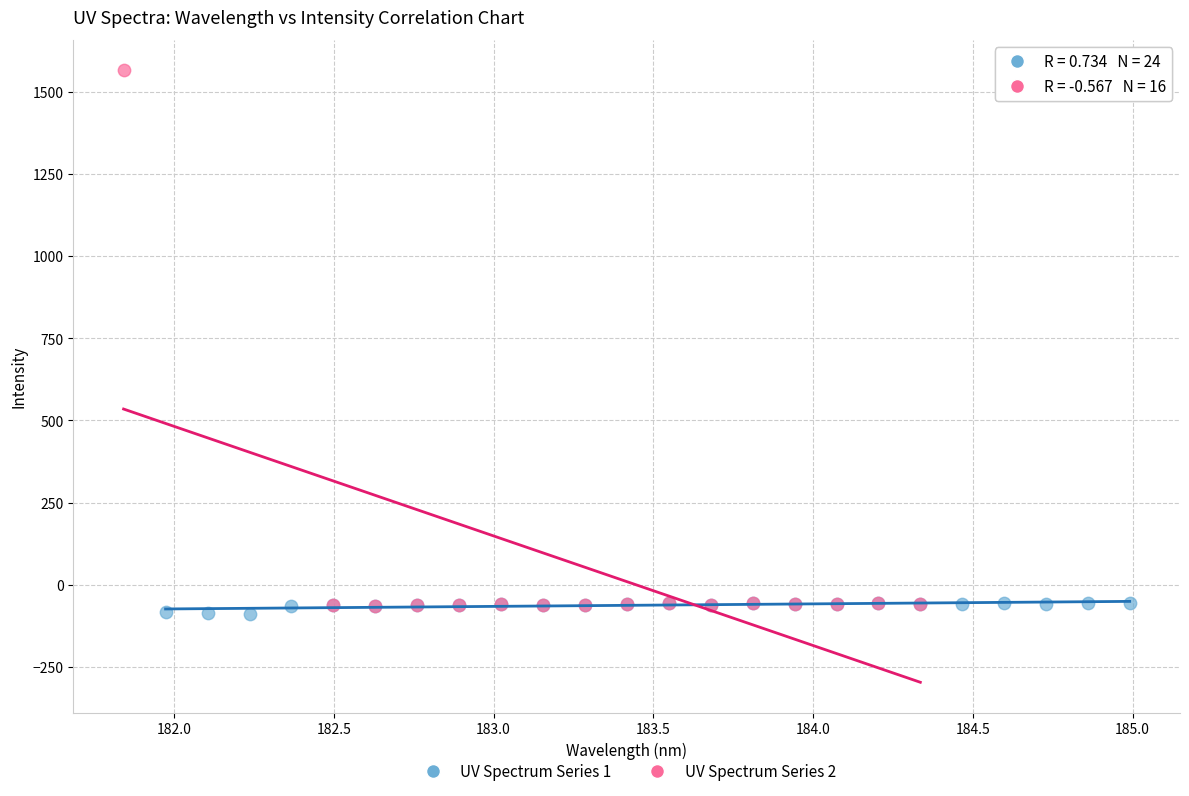

What are all the series names shown in the legend?

UV Spectrum Series 1, UV Spectrum Series 2